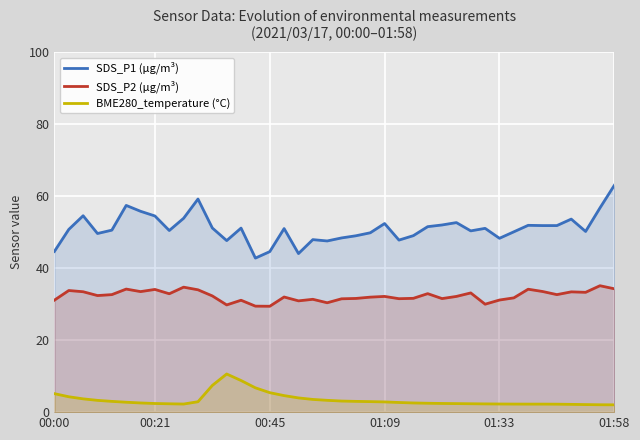

What is the label of the 10th point from the left?

9